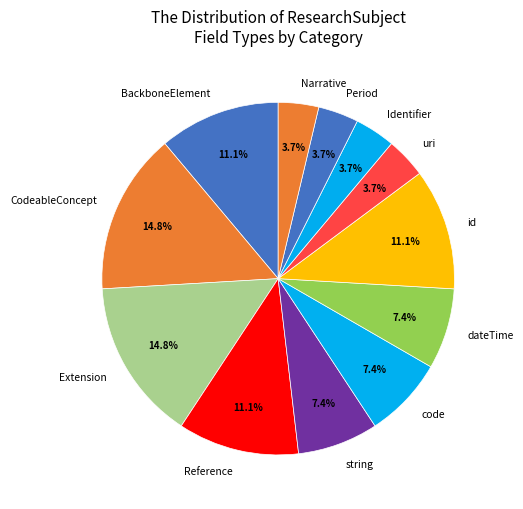

Does CodeableConcept account for over 50% of the chart?

No